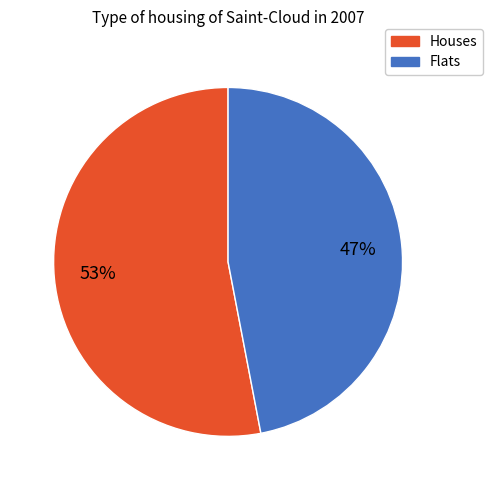

Combined, do Houses and Flats account for over 50%?

Yes